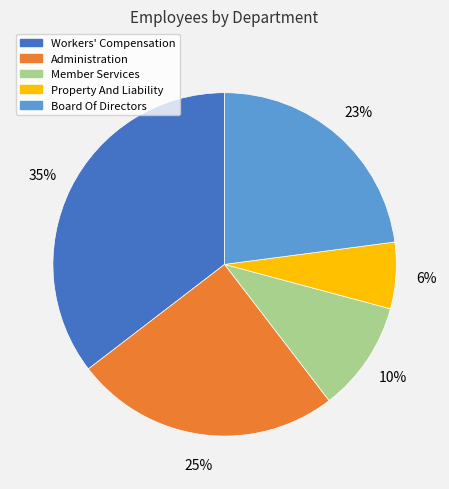

The Board Of Directors slice represents 23% of the pie. True or false?

True